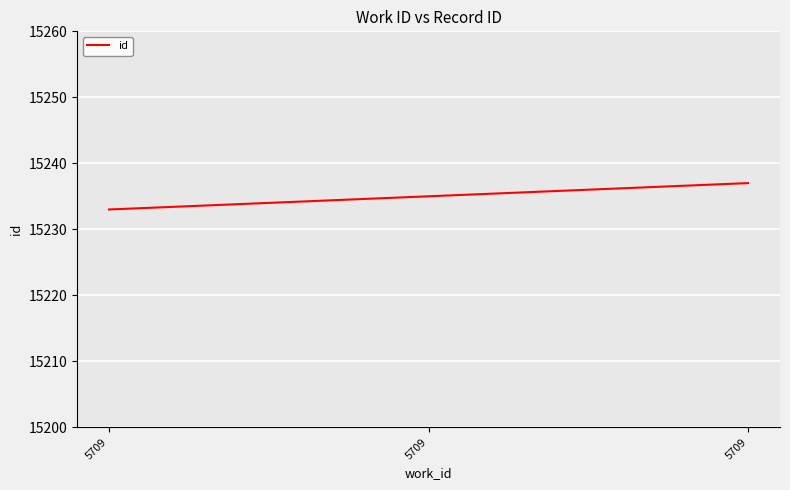

Which label corresponds to the smallest value in the chart?

5709